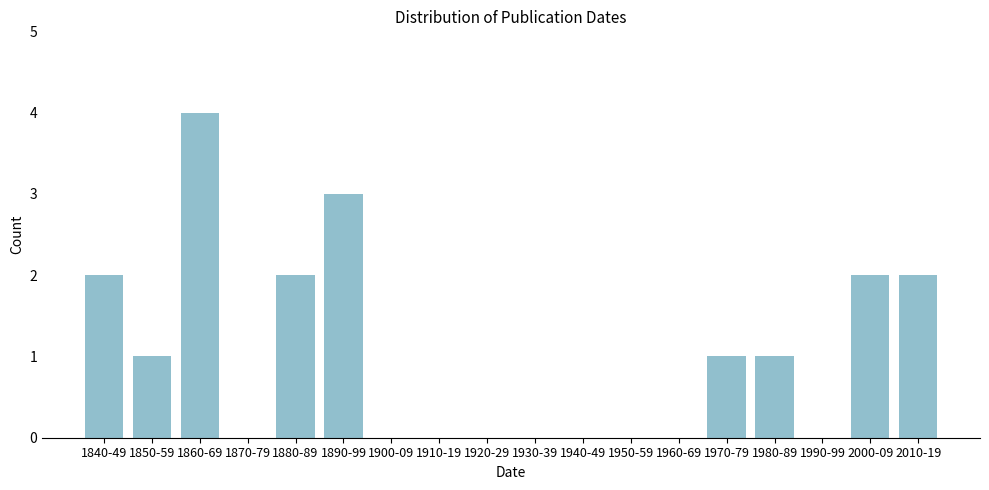

Reading left to right, transcribe all the data shown in this chart.

1840-49=2	1850-59=1	1860-69=4	1870-79=0	1880-89=2	1890-99=3	1900-09=0	1910-19=0	1920-29=0	1930-39=0	1940-49=0	1950-59=0	1960-69=0	1970-79=1	1980-89=1	1990-99=0	2000-09=2	2010-19=2